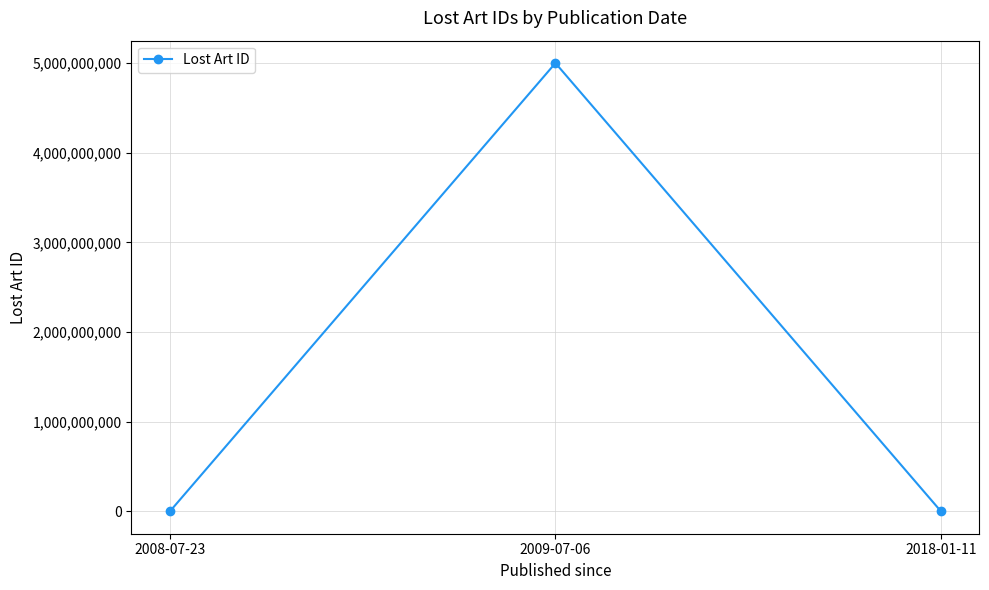

Between 2009-07-06 and 2008-07-23, which is larger?

2009-07-06